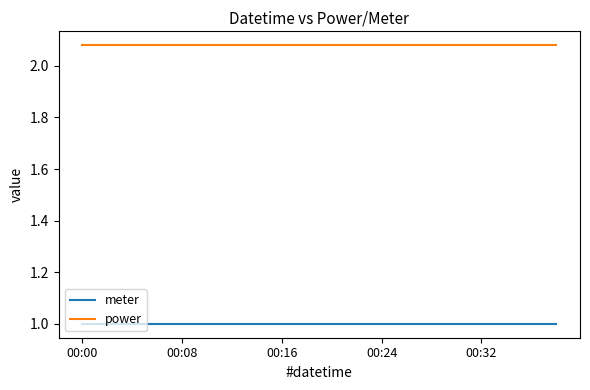

What is the minimum value shown in the chart?

1.0